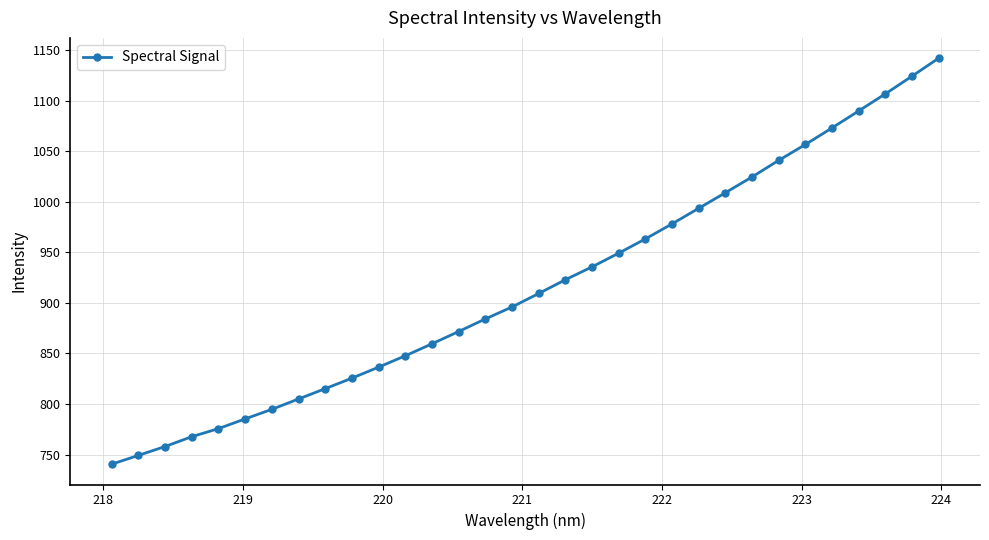

What is the value of the 26th point from the left?

1041.0